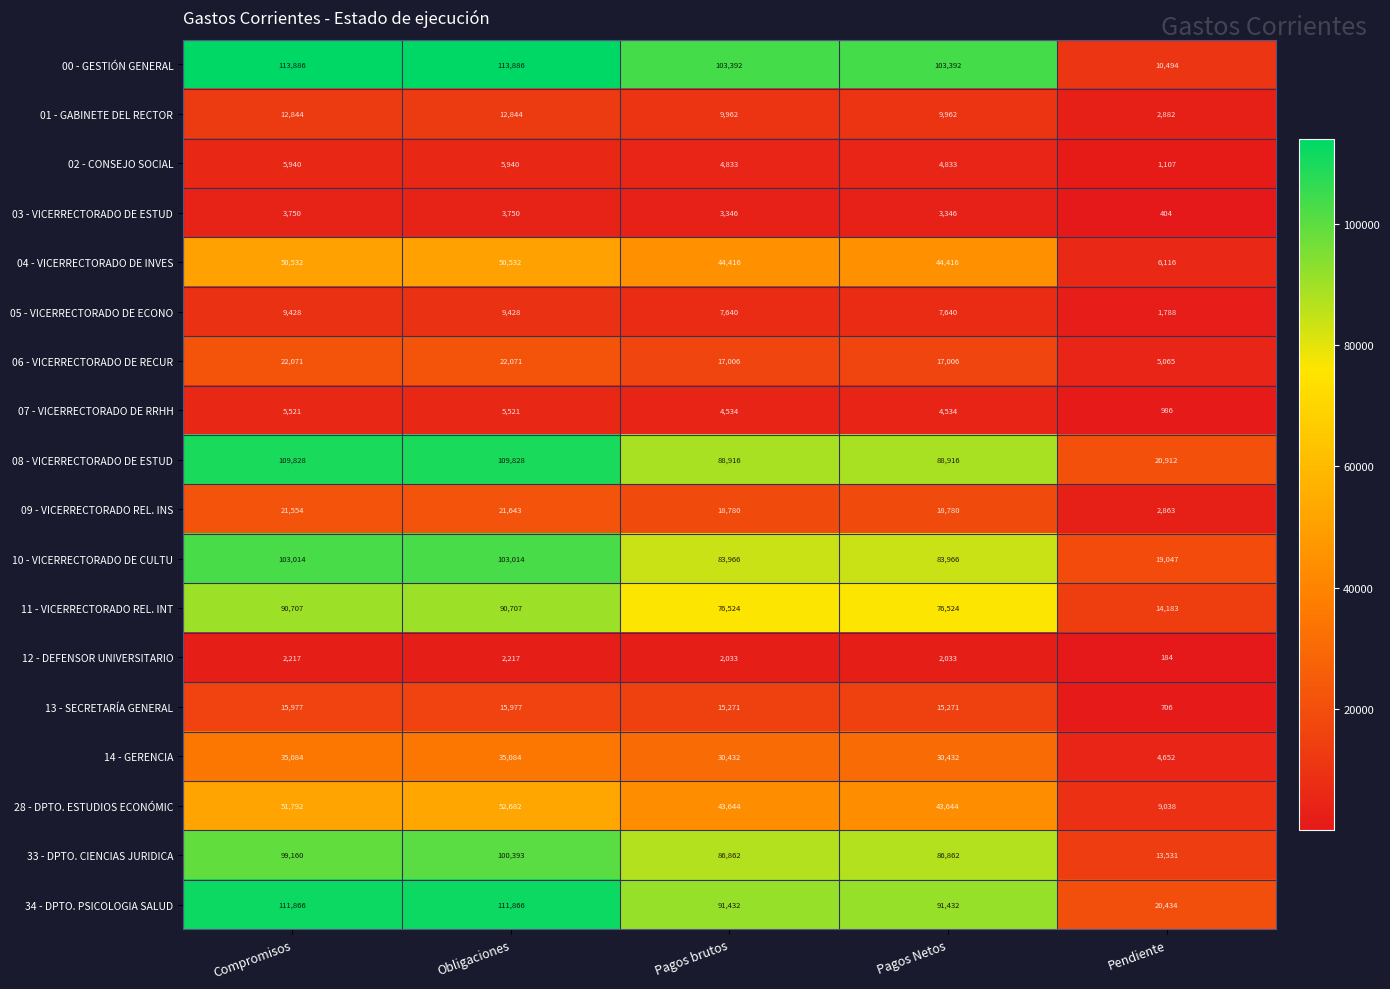

At which category is the sum across all series the highest?

Obligaciones